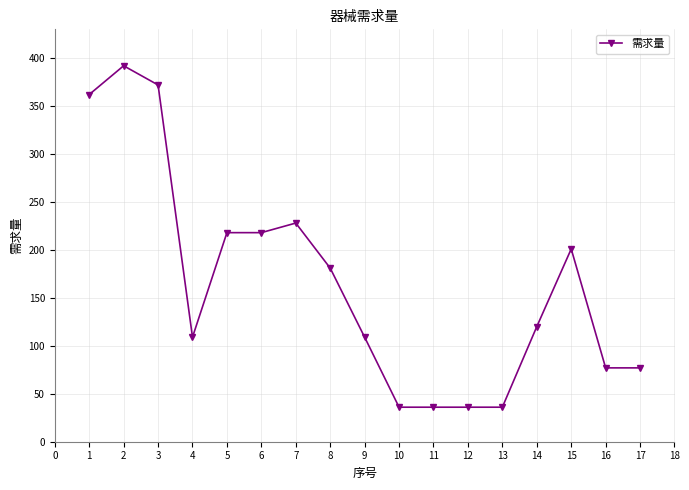

How many data points are less than 120?

8